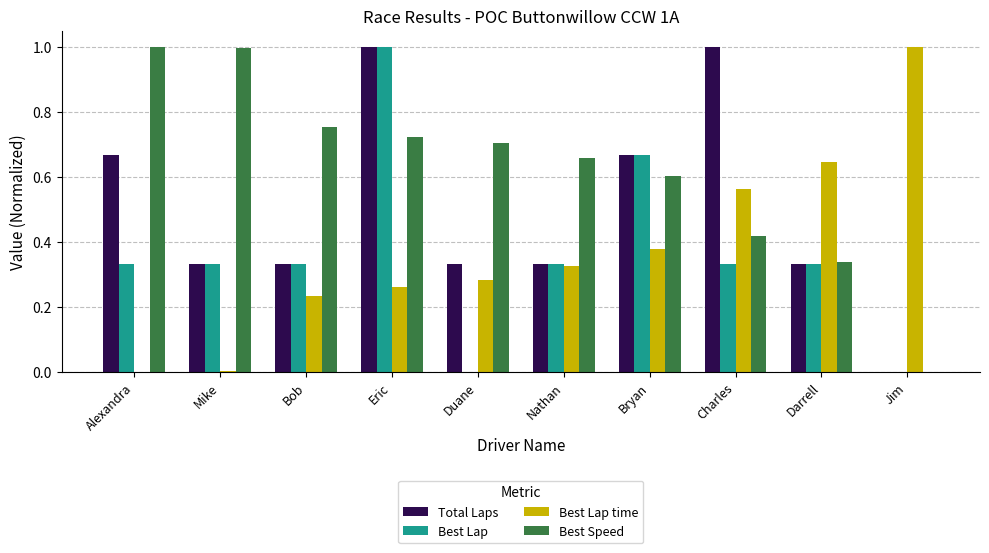

What is the sum of all Best Speed values?

6.2